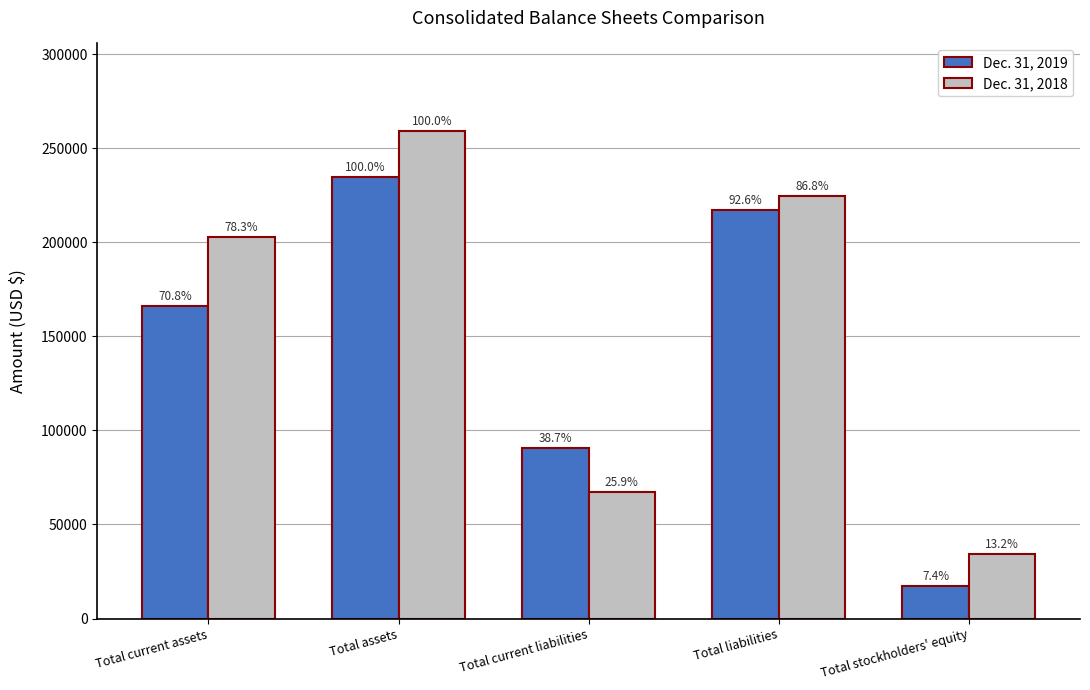

At how many categories does at least one series exceed 103487?

3